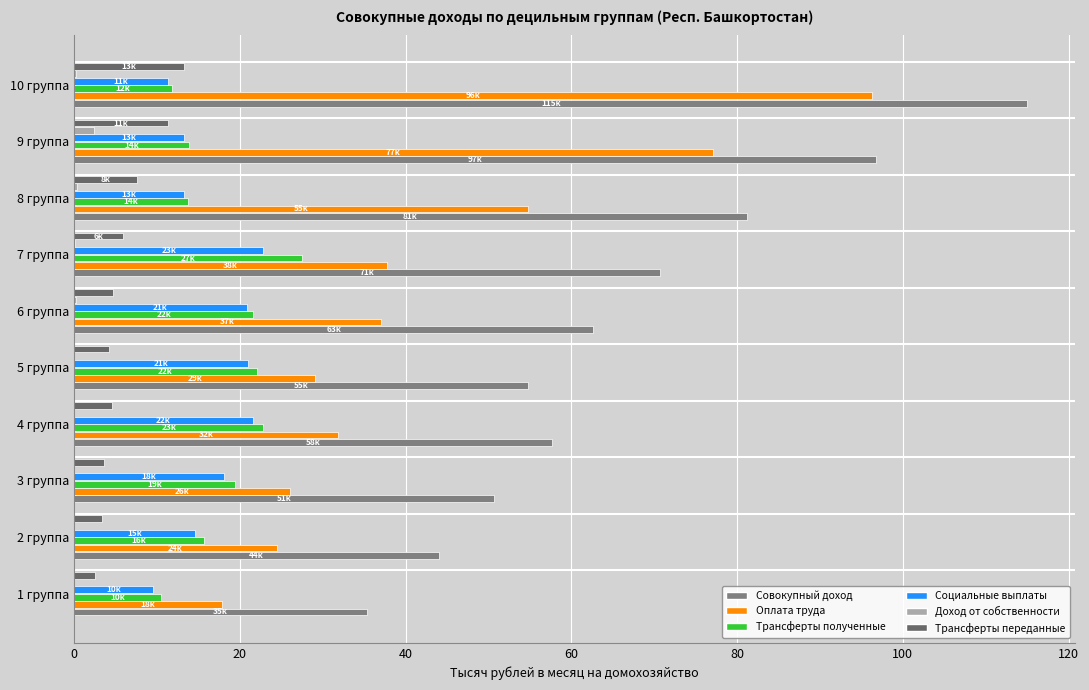

Count the number of categories in the chart.

10